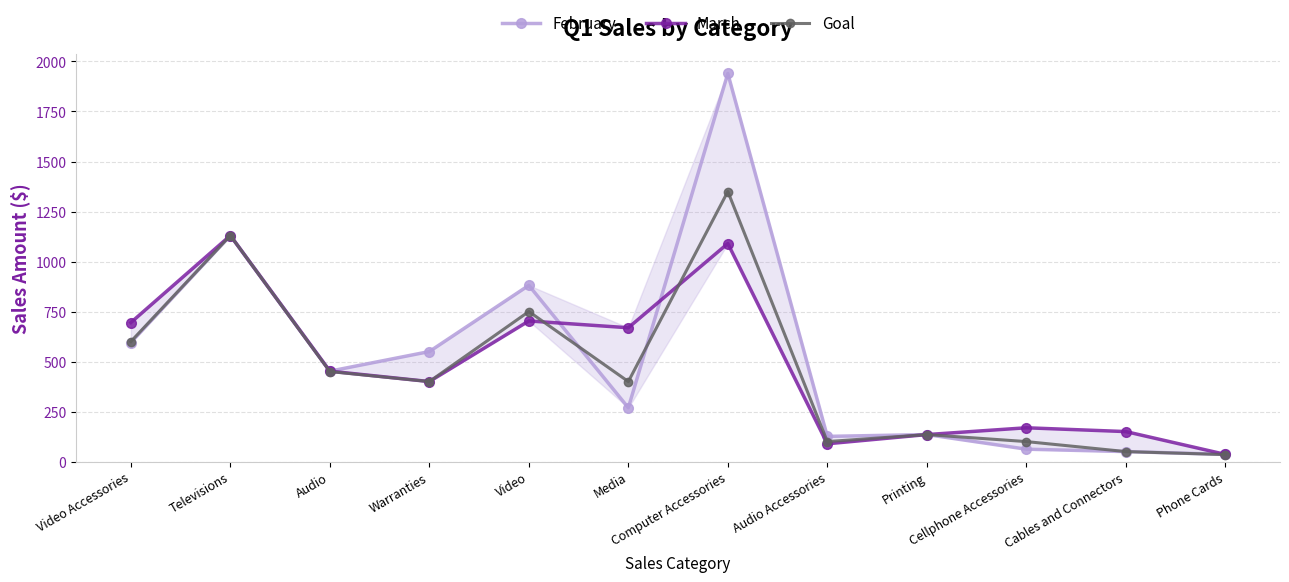

Between which two adjacent categories do Goal and February first intersect?

Video and Media